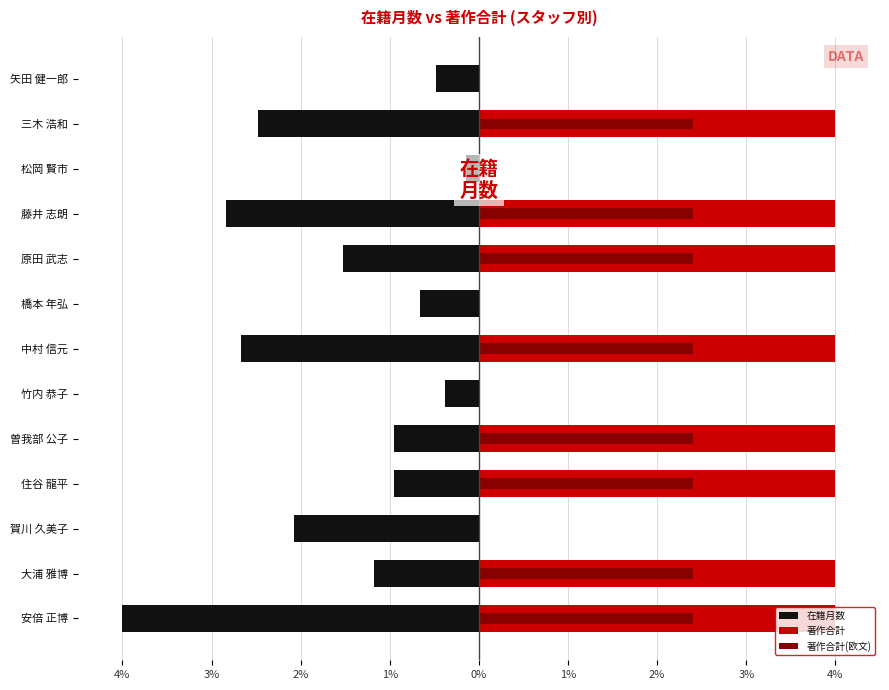

Which series changed the most between 安倍 正博 and 住谷 龍平?

在籍月数